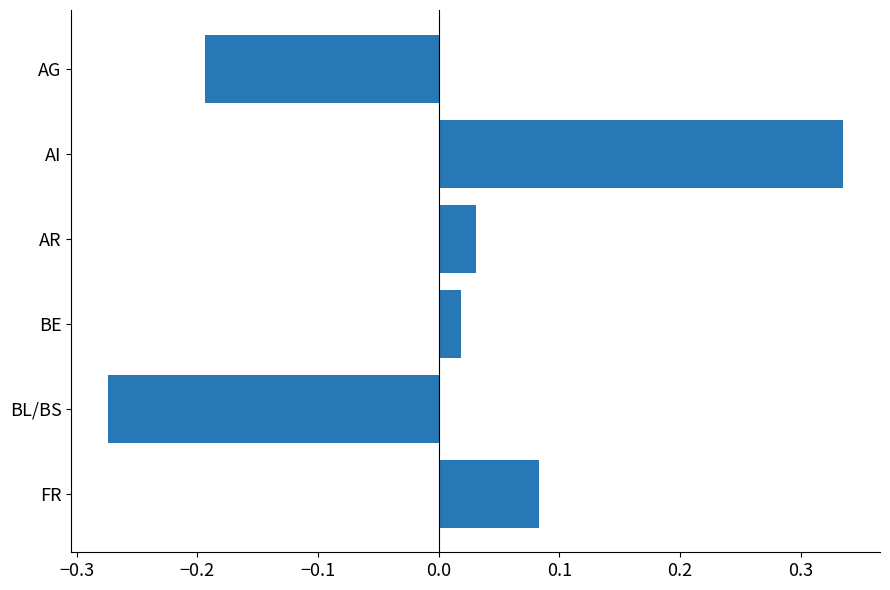

At which category does the chart reach its peak across all series?

AI